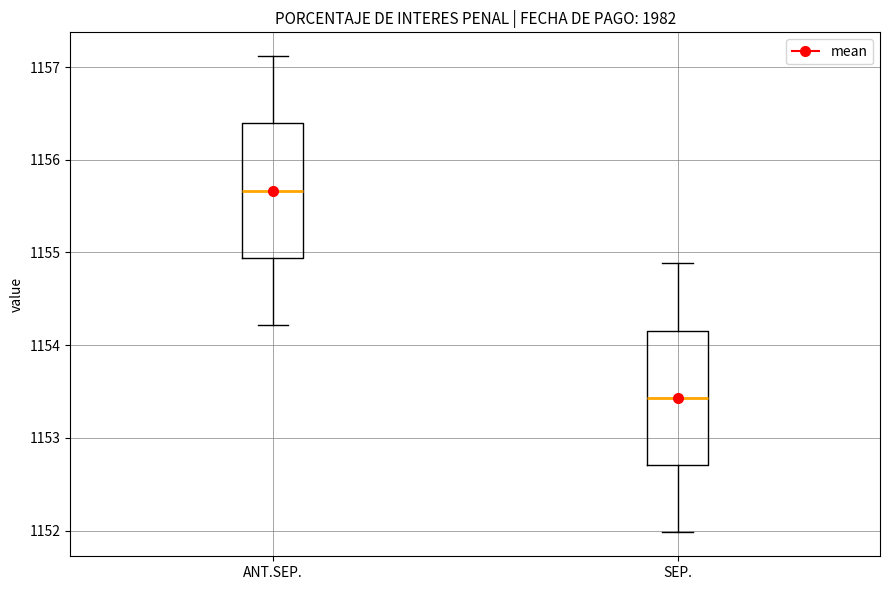

Where is the upper edge of the box for SEP. on the y-axis? The values are not printed on the chart, so give them approximately, as read against the axis.

1154.2